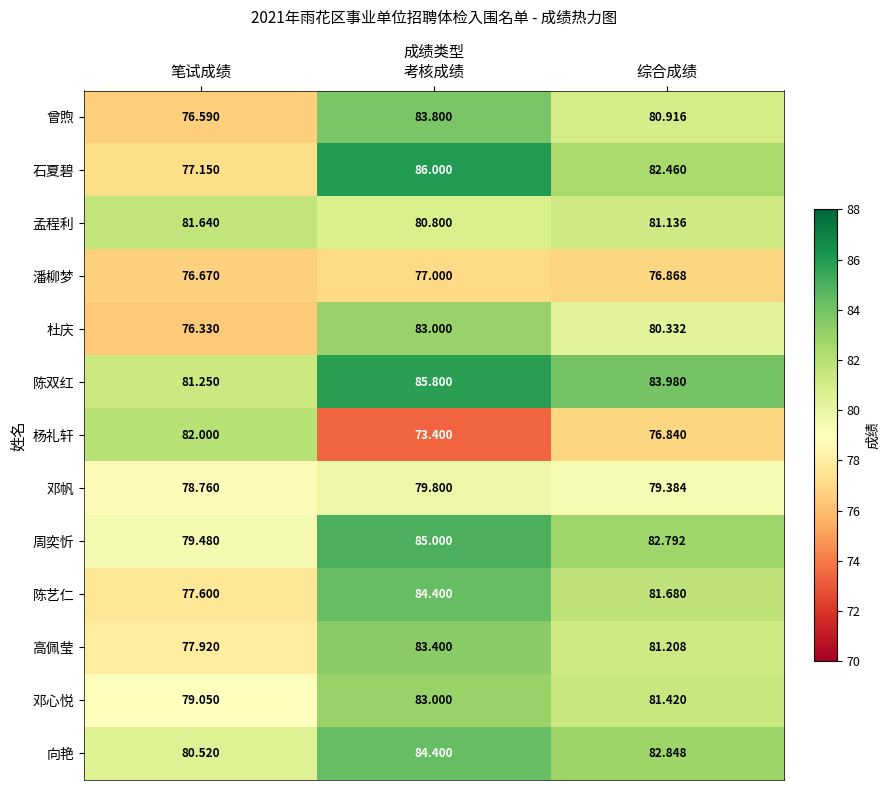

What is the total value across all series at 笔试成绩?

1025.0